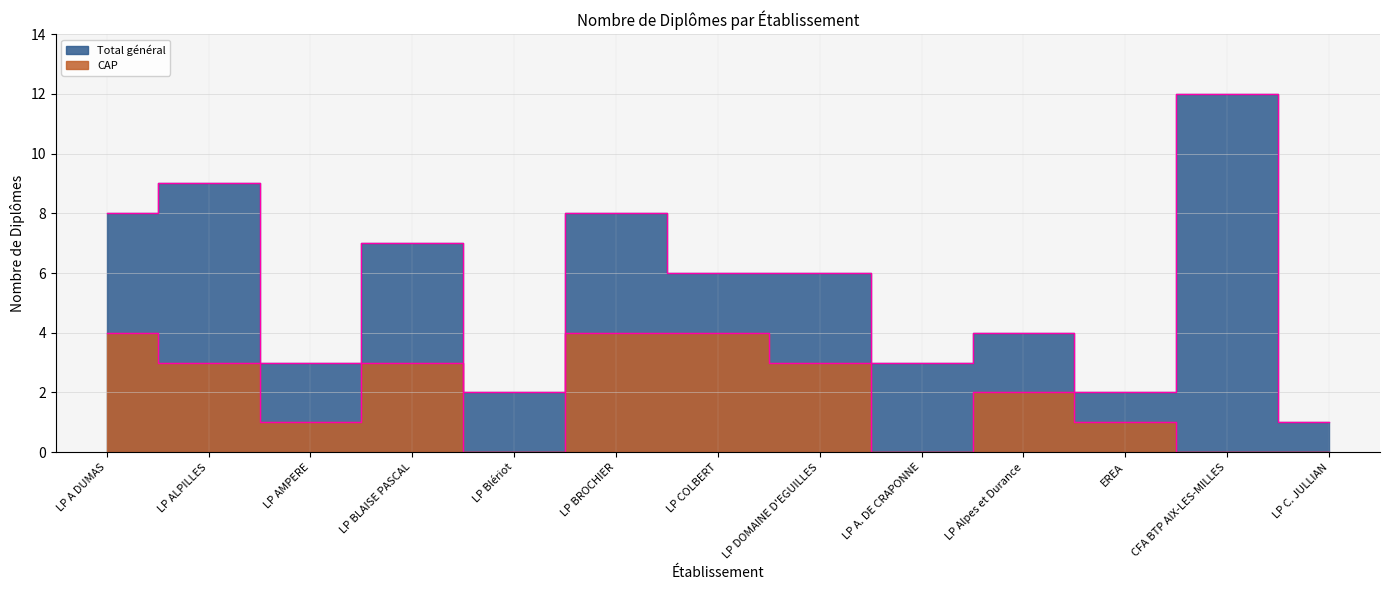

The Total général series shows 15 at LP ALPILLES. True or false?

False